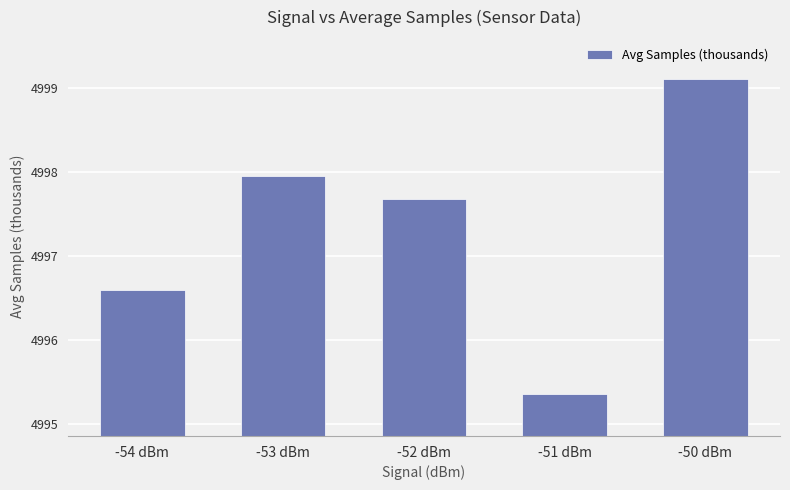

What is the difference between the values at -52 dBm and -51 dBm?

2.3